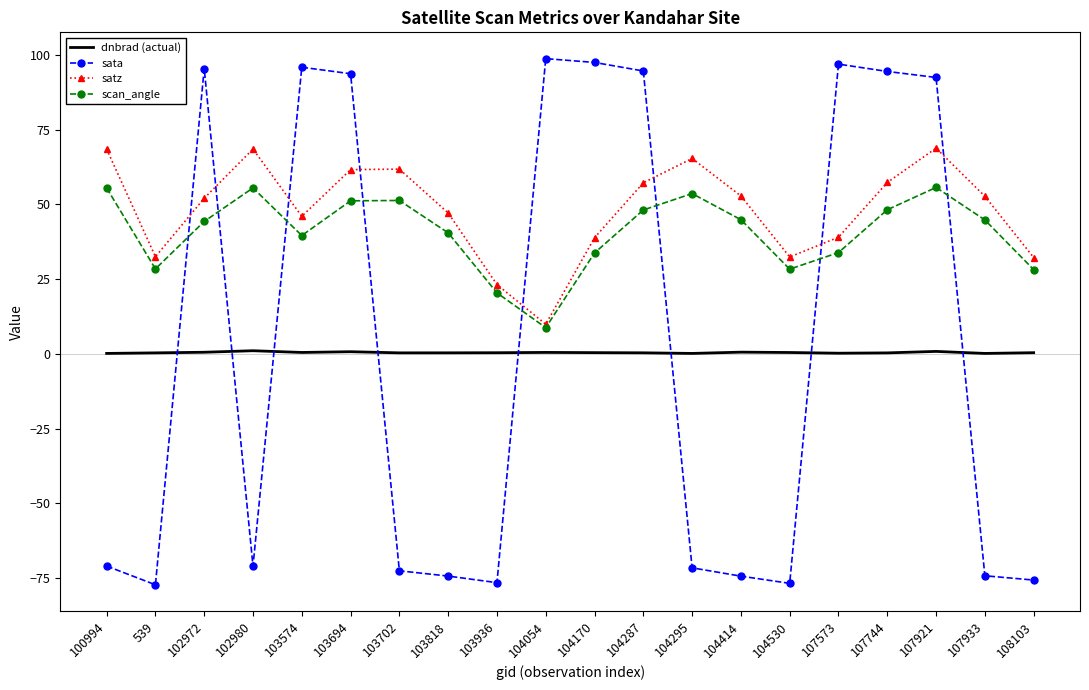

In scan_angle, how many points are lower than both neighbors (excluding endpoints)?

4